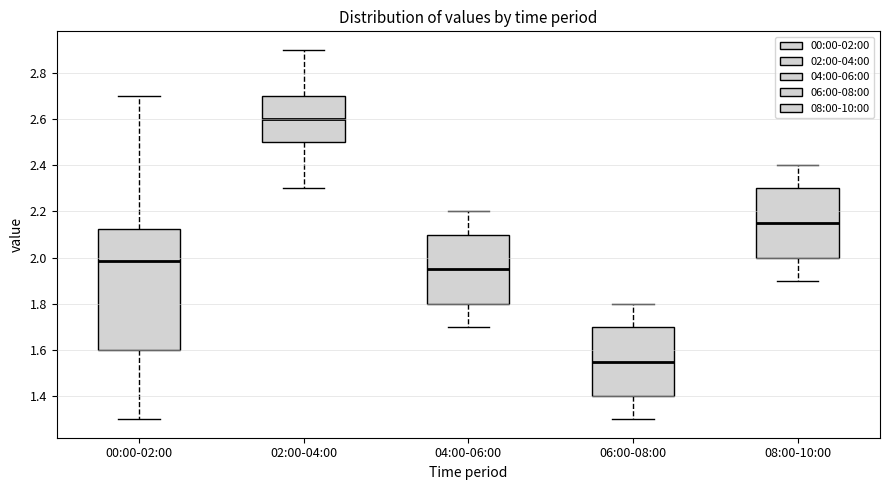

Where does the median line of the box for 02:00-04:00 sit on the y-axis? The values are not printed on the chart, so give them approximately, as read against the axis.

2.60